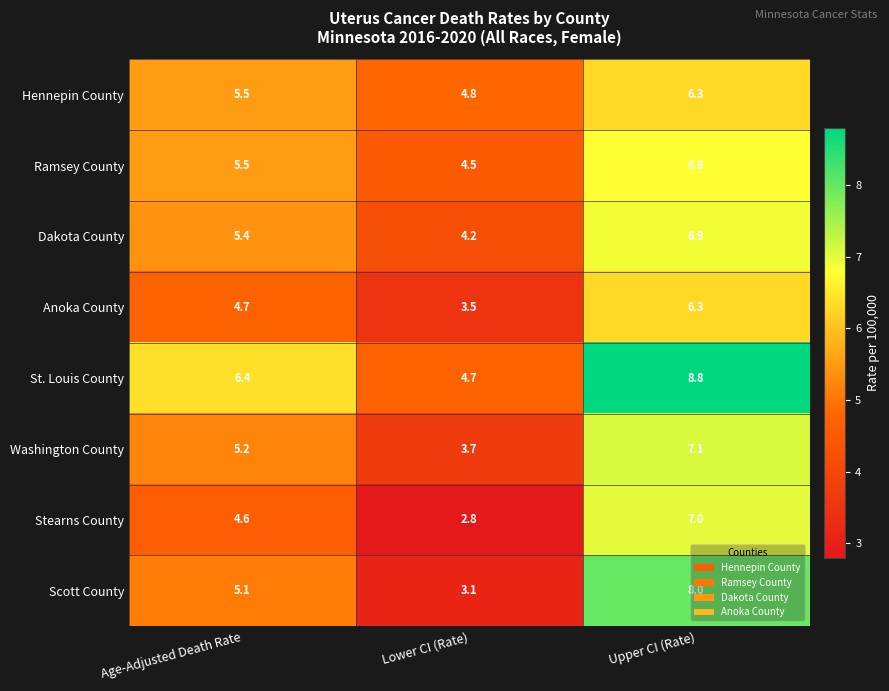

Which series has the largest total across all categories?

St. Louis County